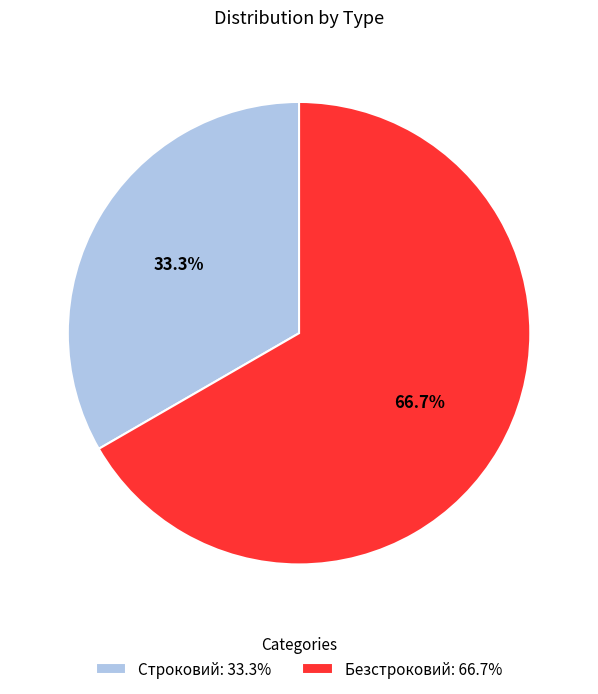

How many slices are in this pie chart?

2